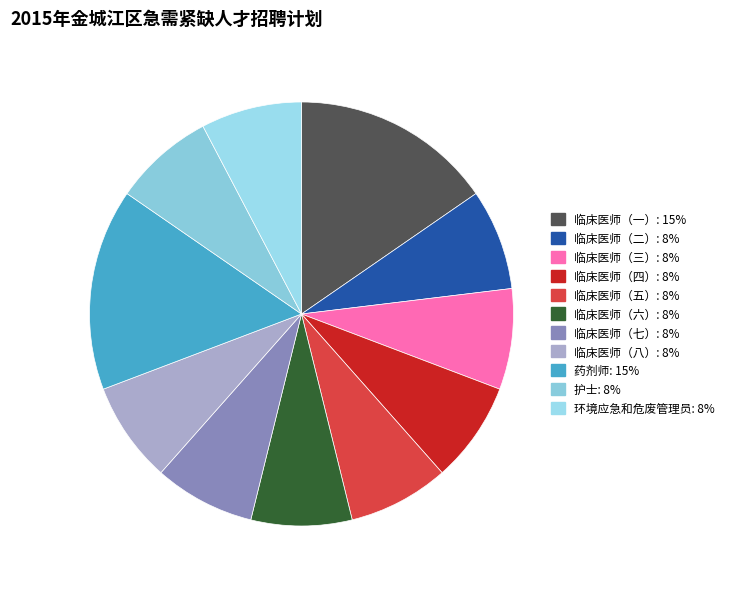

To the nearest percent, what is the difference between the 临床医师（二） and 药剂师 slice percentages?

8%